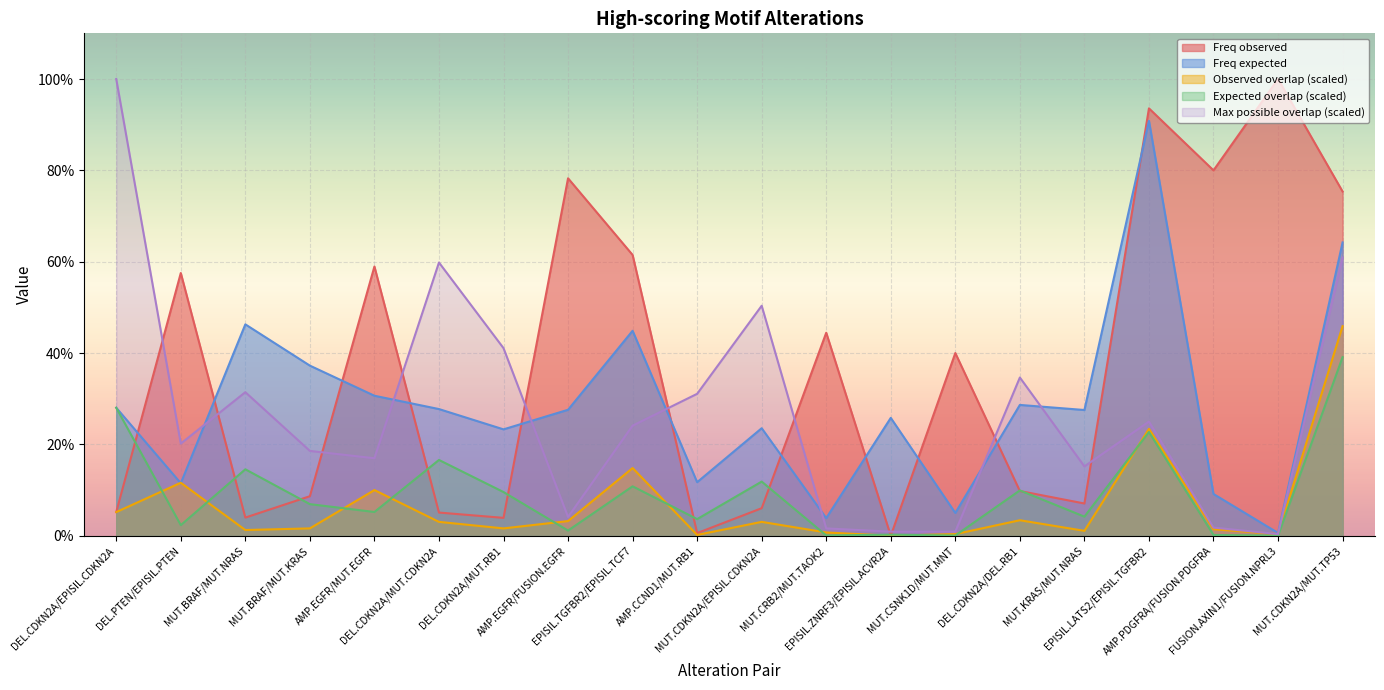

Which category has the lowest value across all series?

EPISIL.ZNRF3/EPISIL.ACVR2A